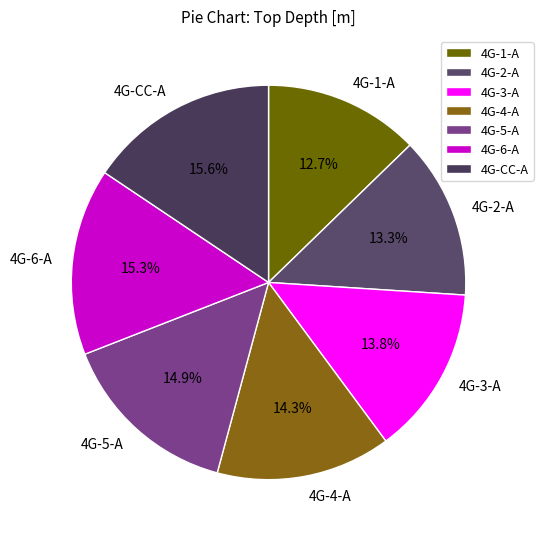

True or false: 4G-CC-A accounts for 31% of the total.

False